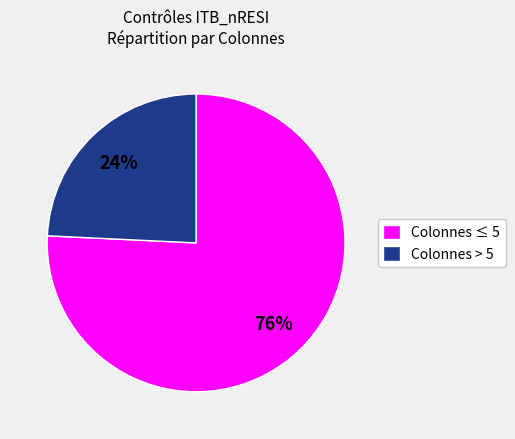

What is the largest slice in the pie chart?

Colonnes ≤ 5